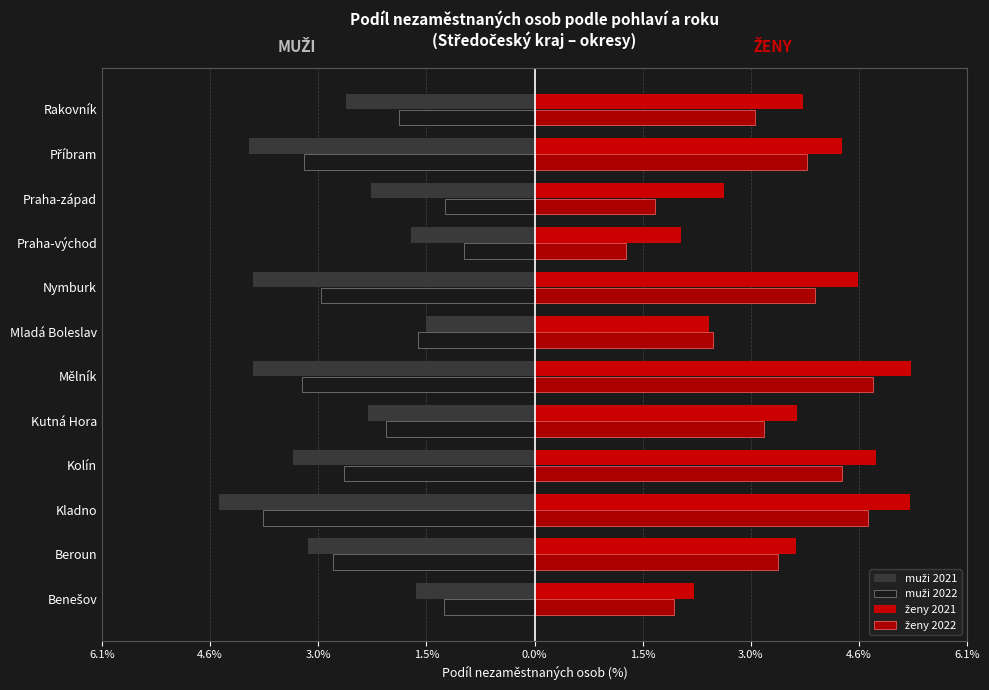

How many categories are shown in the chart?

12